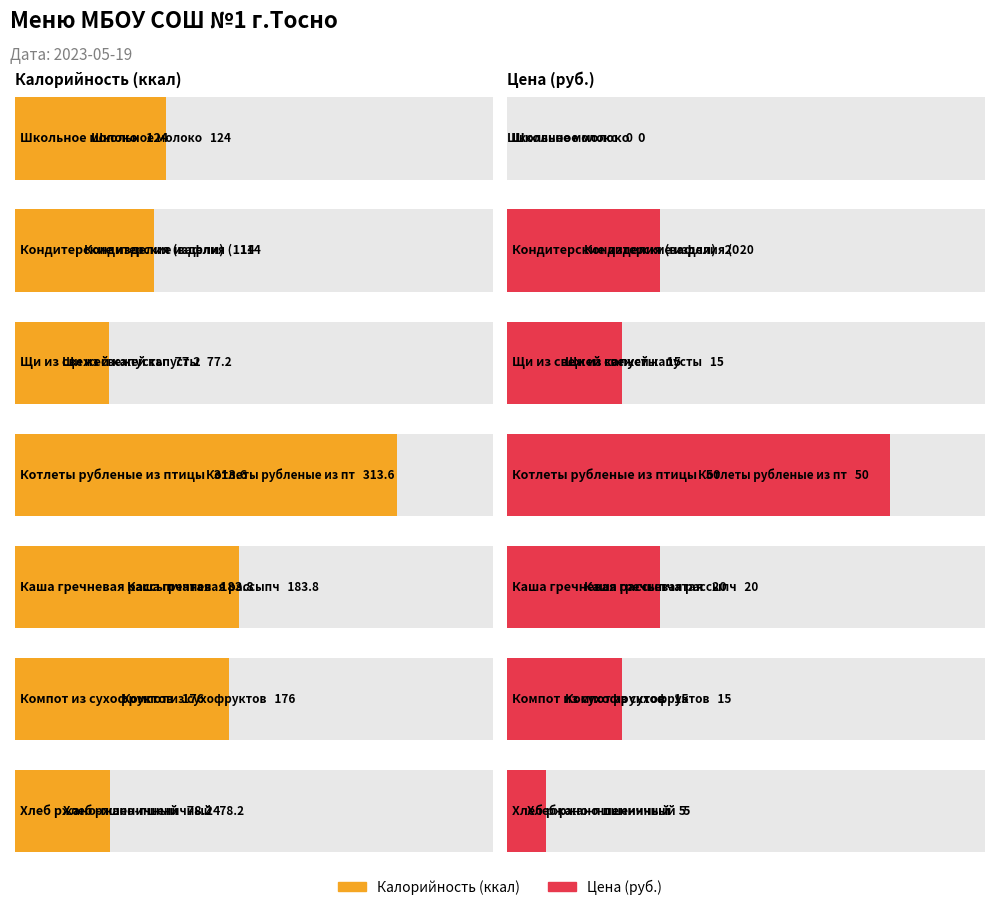

Rank the series by their maximum value, from lowest to highest.

Цена, Калорийность